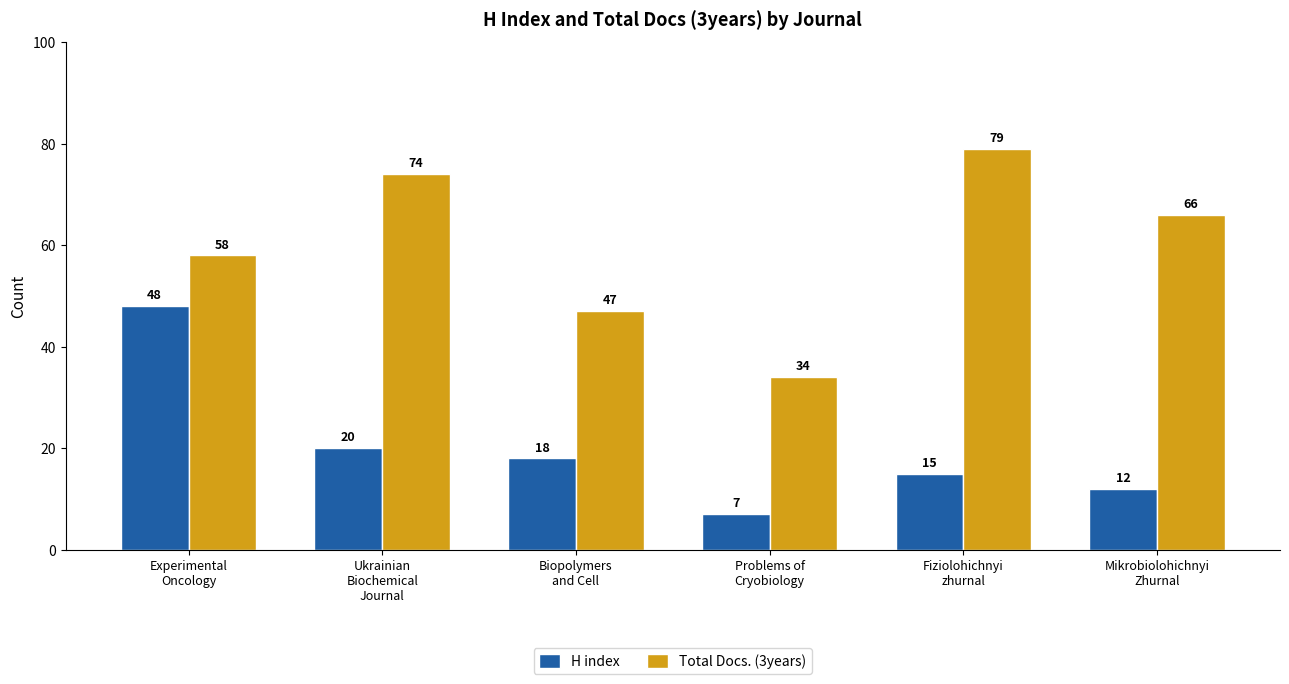

Reading right to left, transcribe all the data shown in this chart.

H index: Mikrobiolohichnyi
Zhurnal=12	Fiziolohichnyi
zhurnal=15	Problems of
Cryobiology=7	Biopolymers
and Cell=18	Ukrainian
Biochemical
Journal=20	Experimental
Oncology=48
Total Docs. (3years): Mikrobiolohichnyi
Zhurnal=66	Fiziolohichnyi
zhurnal=79	Problems of
Cryobiology=34	Biopolymers
and Cell=47	Ukrainian
Biochemical
Journal=74	Experimental
Oncology=58